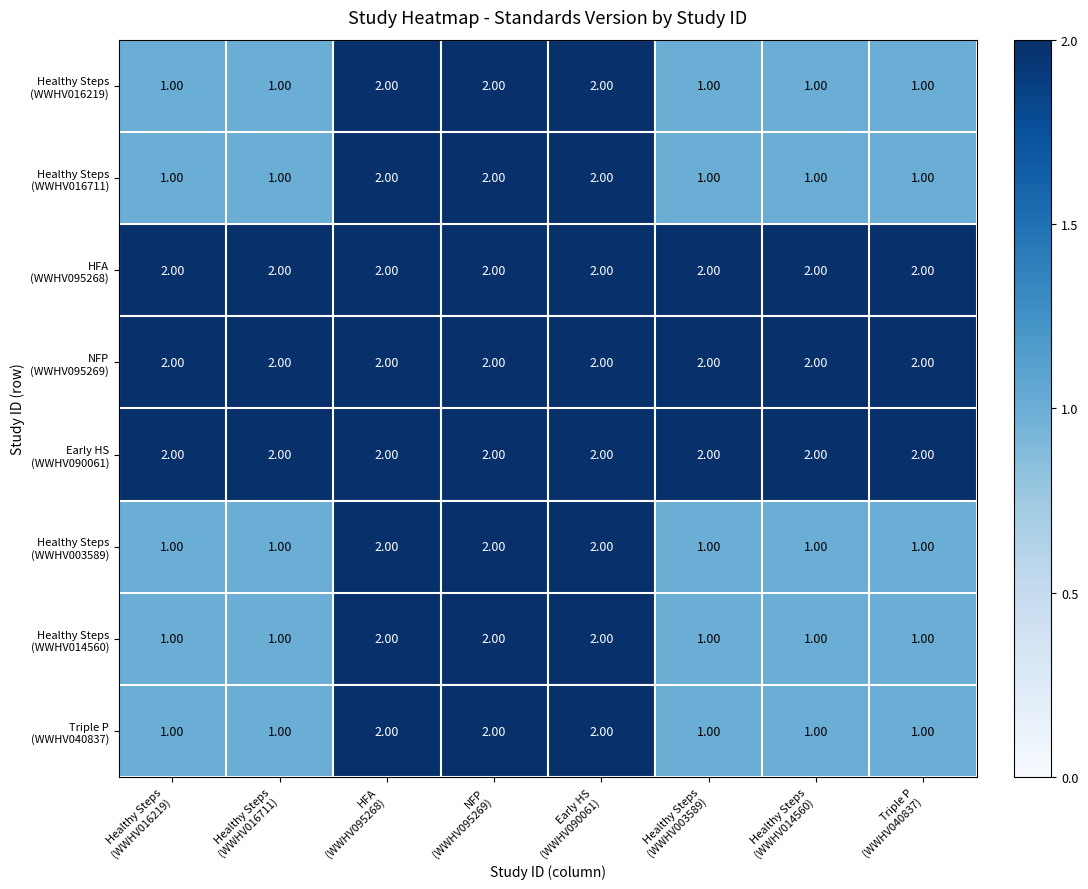

At how many categories does at least one series exceed 1?

8